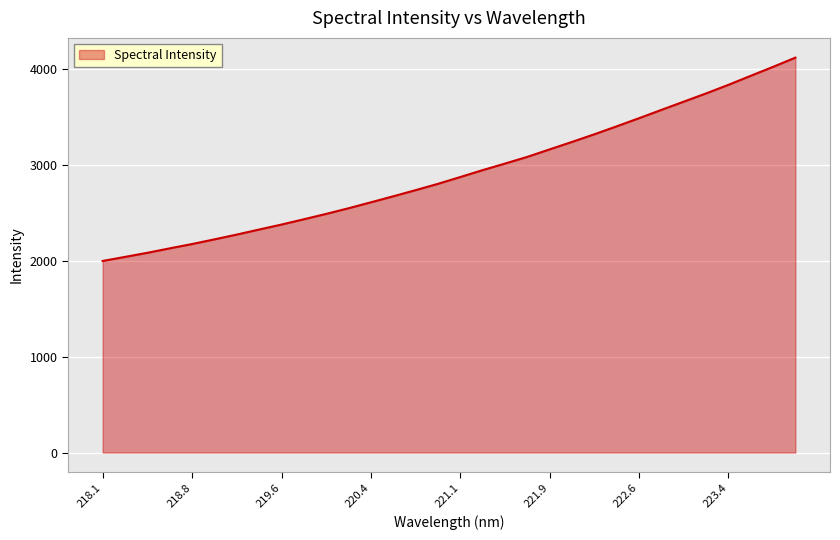

What is the minimum value shown in the chart?

1999.9